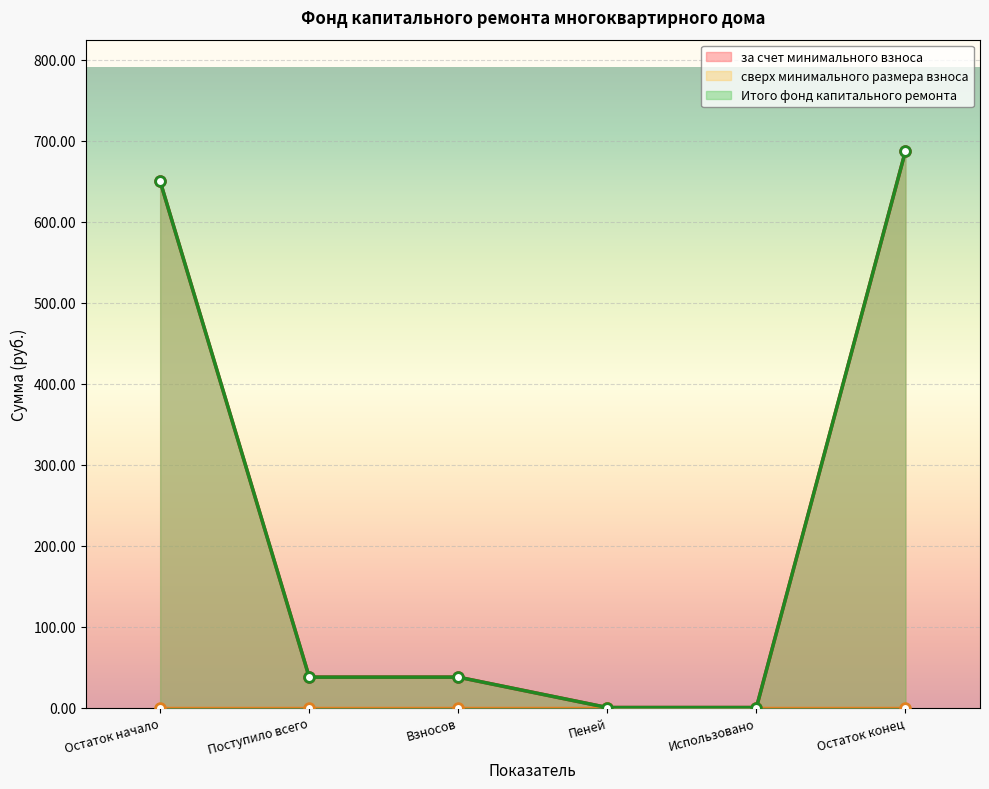

True or false: Итого фонд капитального ремонта and за счет минимального взноса cross at least once.

False